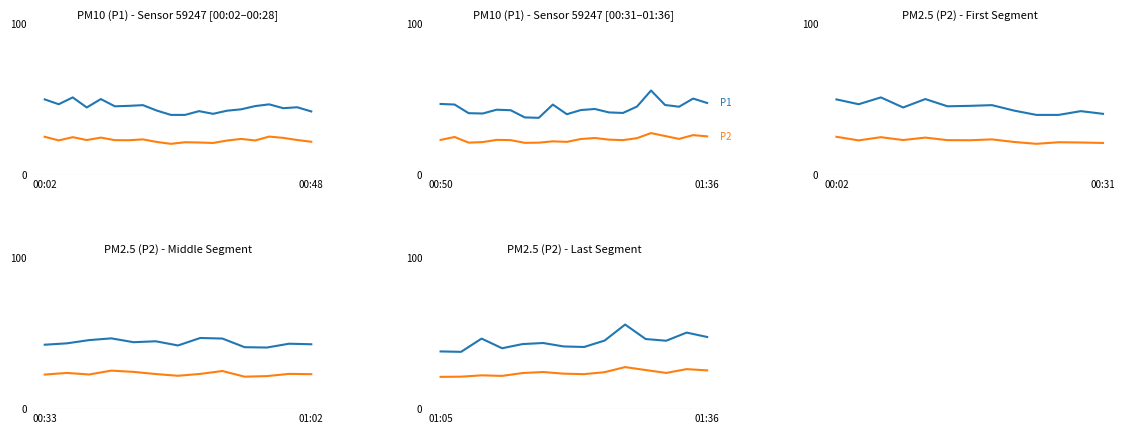

What is the sum of the P1 values at 7 and 5?

85.0